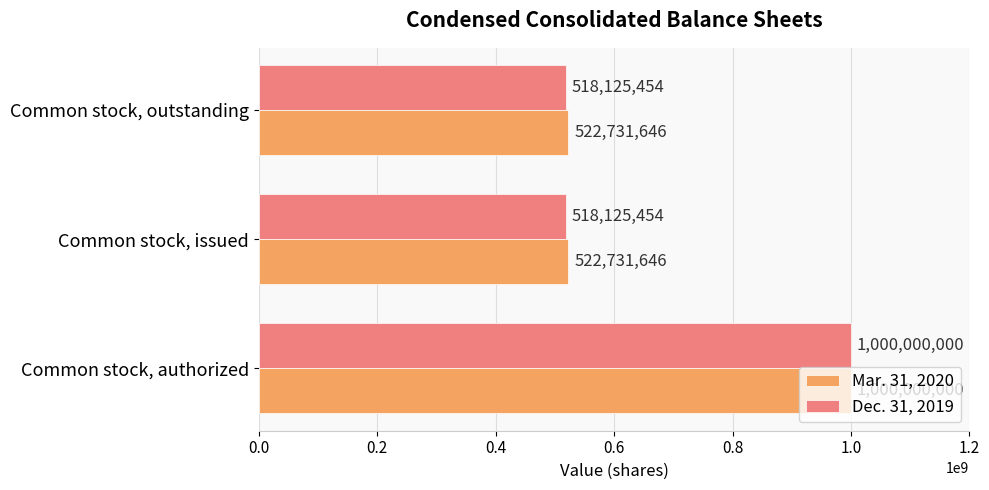

Is it true that Dec. 31, 2019 equals 729356412 at Common stock, outstanding?

False